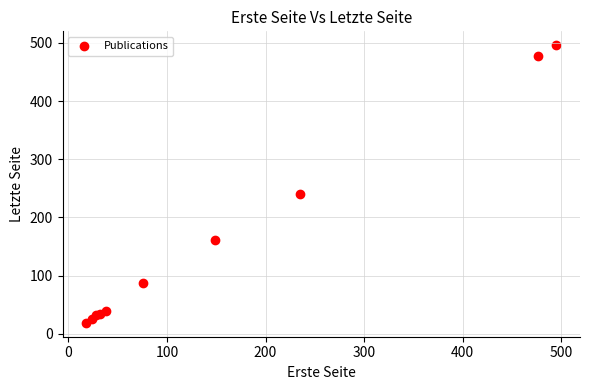

What Y value in the scatter plot is closest to 257?

240